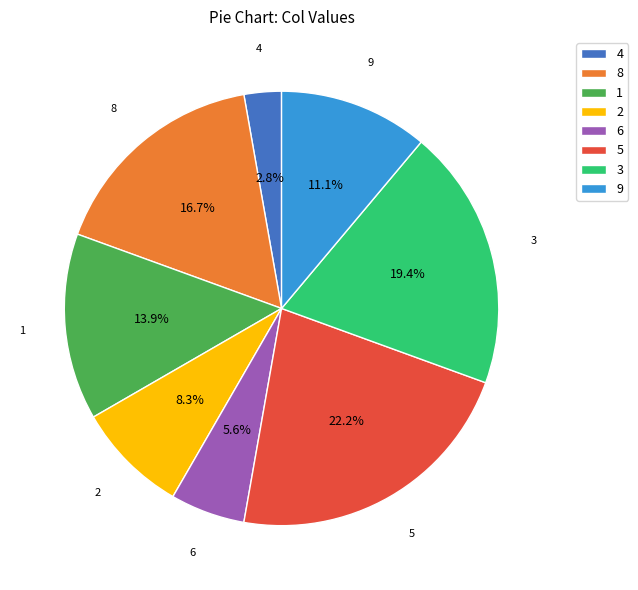

Does any single category account for the majority?

No